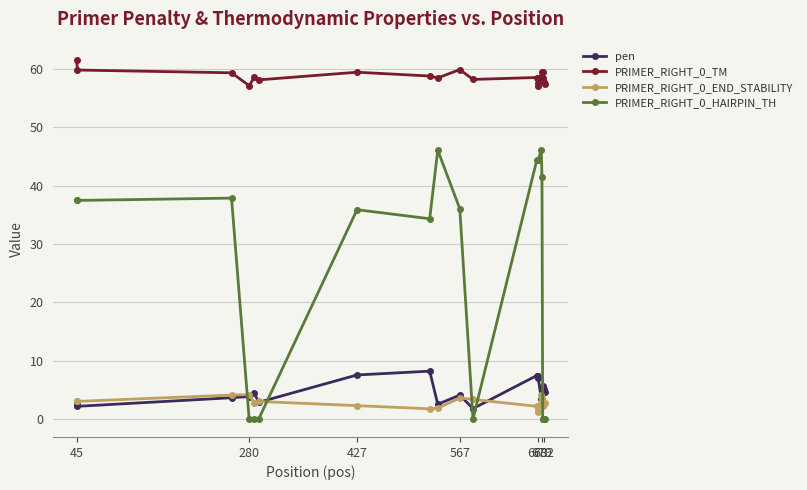

What is the value of the PRIMER_RIGHT_0_END_STABILITY point at the 18th from the left?

2.2